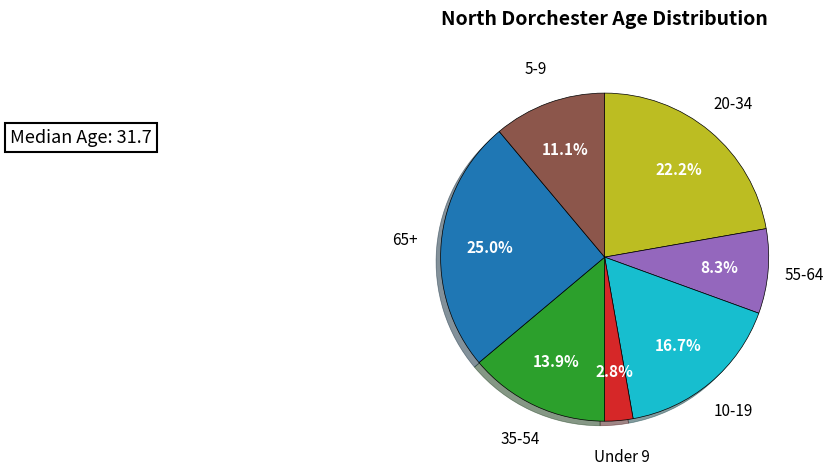

Is there any slice that represents more than half of the pie?

No